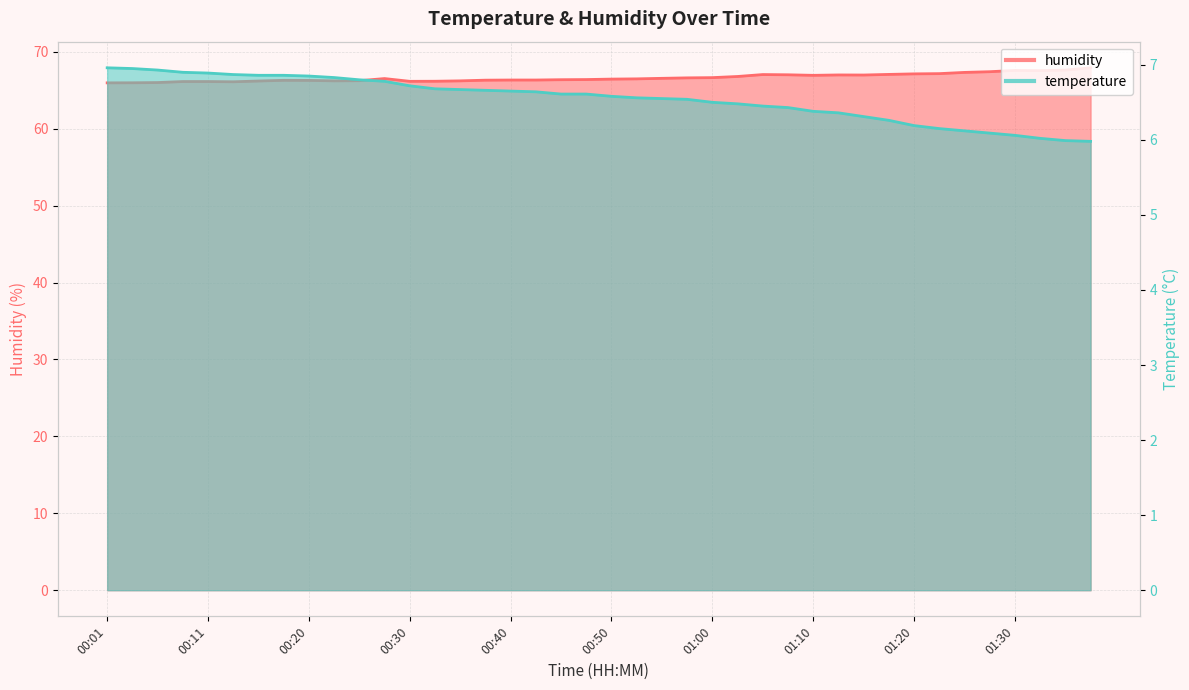

How many values in the temperature series are below 6?

2